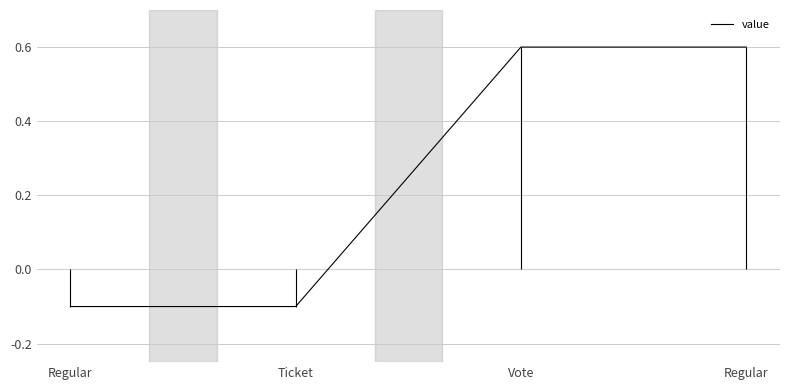

What is the difference between the second highest and minimum values?

0.7